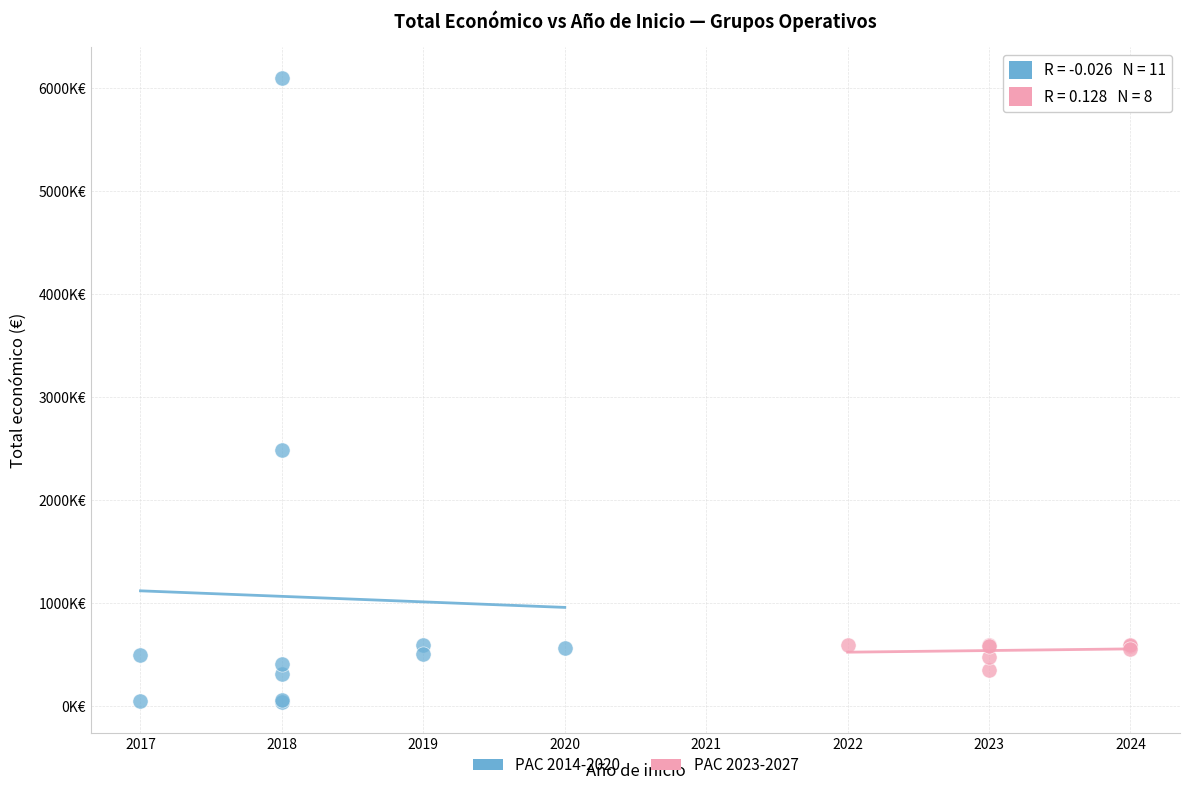

What are all the series names shown in the legend?

PAC 2014-2020, PAC 2023-2027